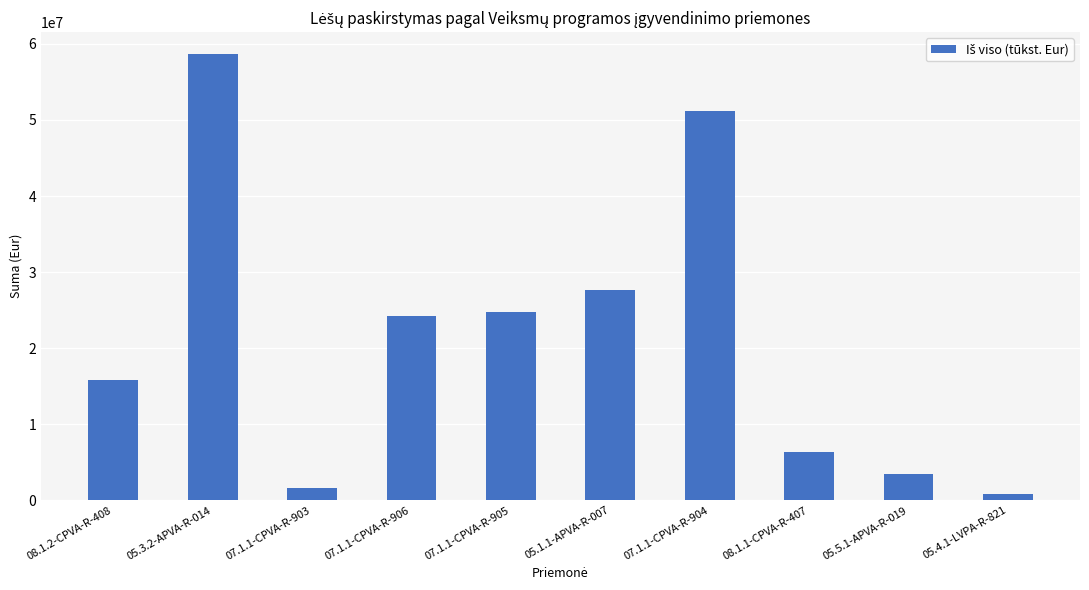

What is the sum of the values at 07.1.1-CPVA-R-903 and 07.1.1-CPVA-R-904?

52924574.9